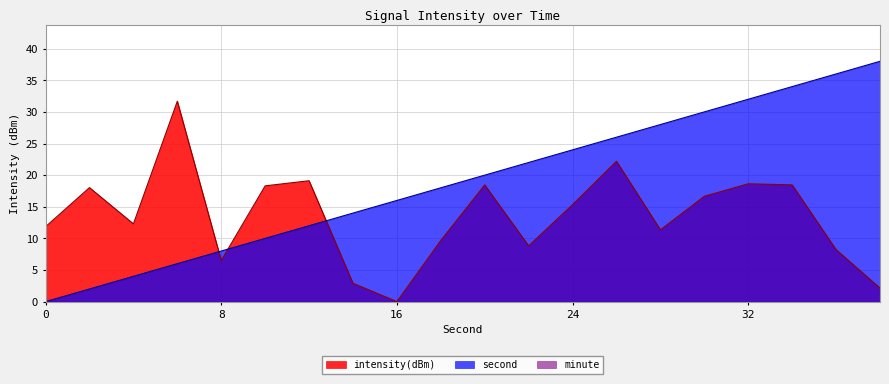

How many lines are shown in the chart?

3